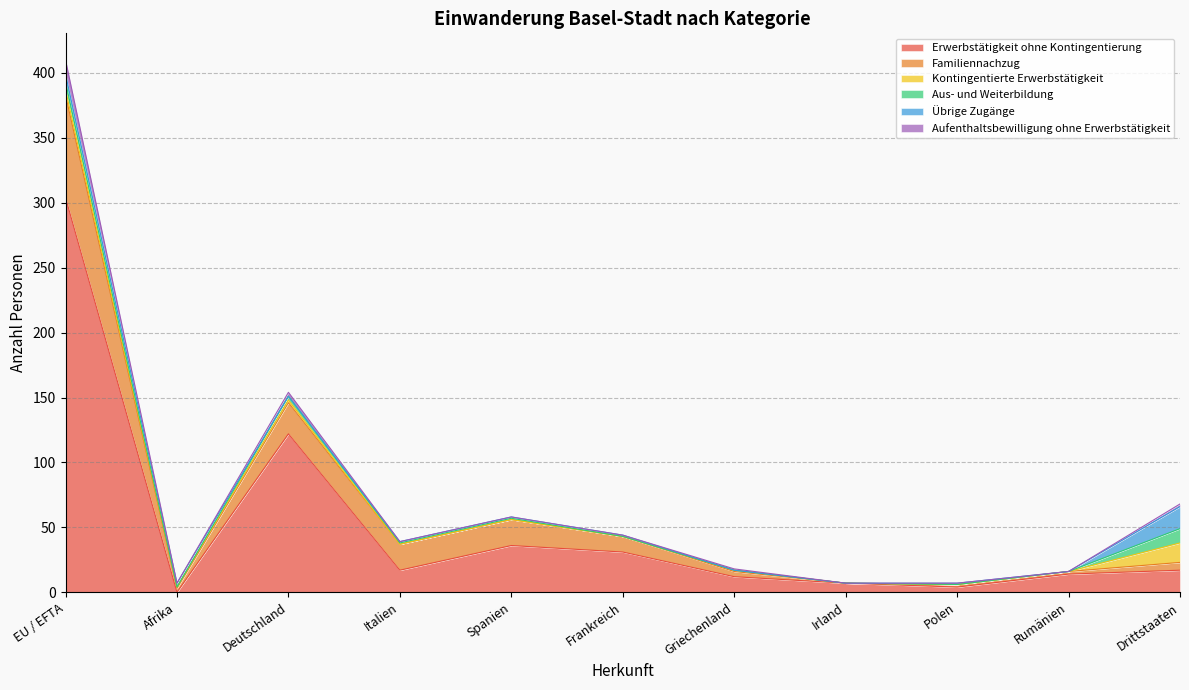

Is it true that Erwerbstätigkeit ohne Kontingentierung equals 168 at Deutschland?

False